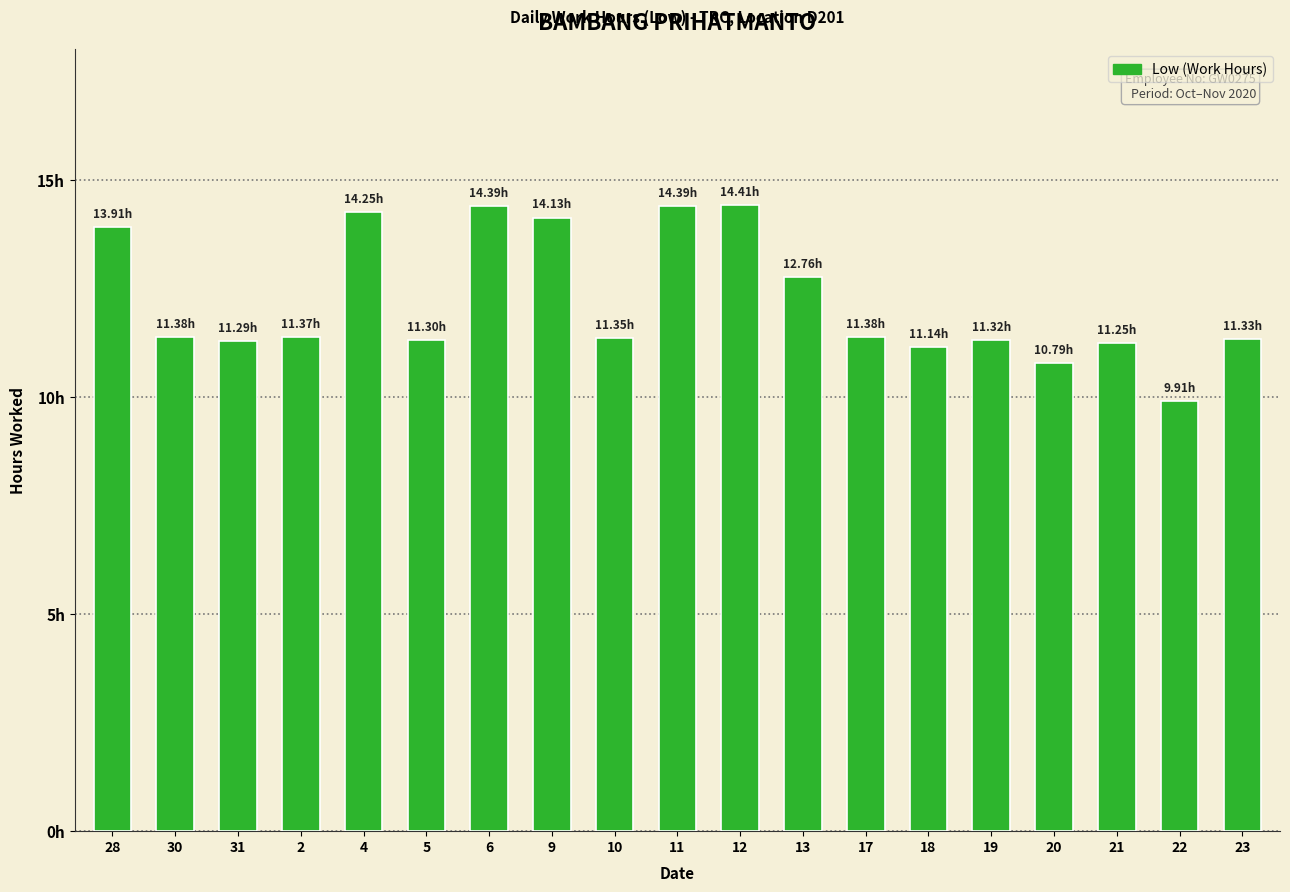

Does the chart contain any negative values?

No